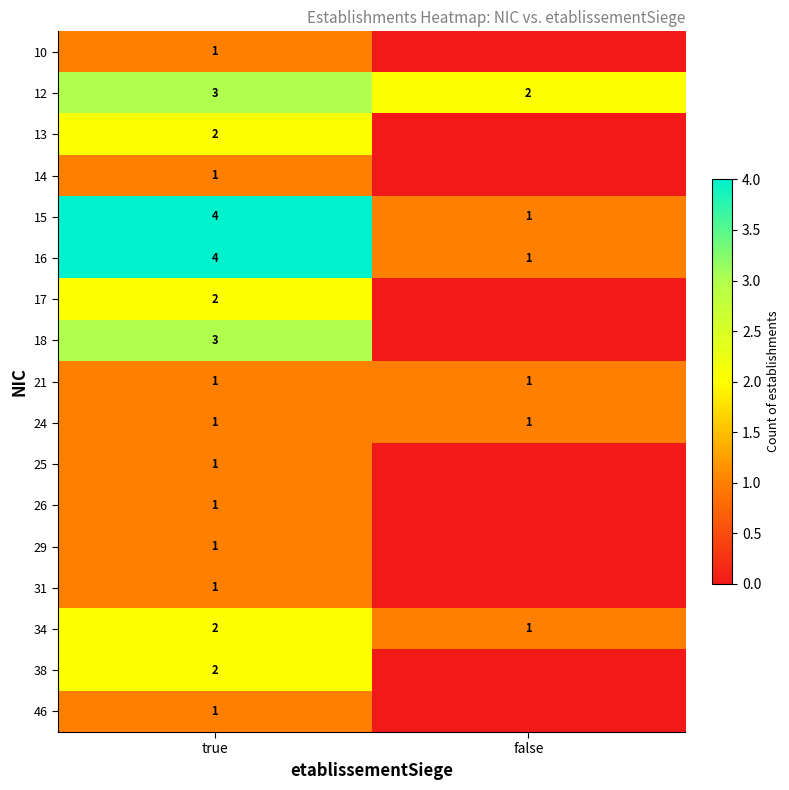

Is the value of 12 at false greater than the value of 26 at true?

Yes